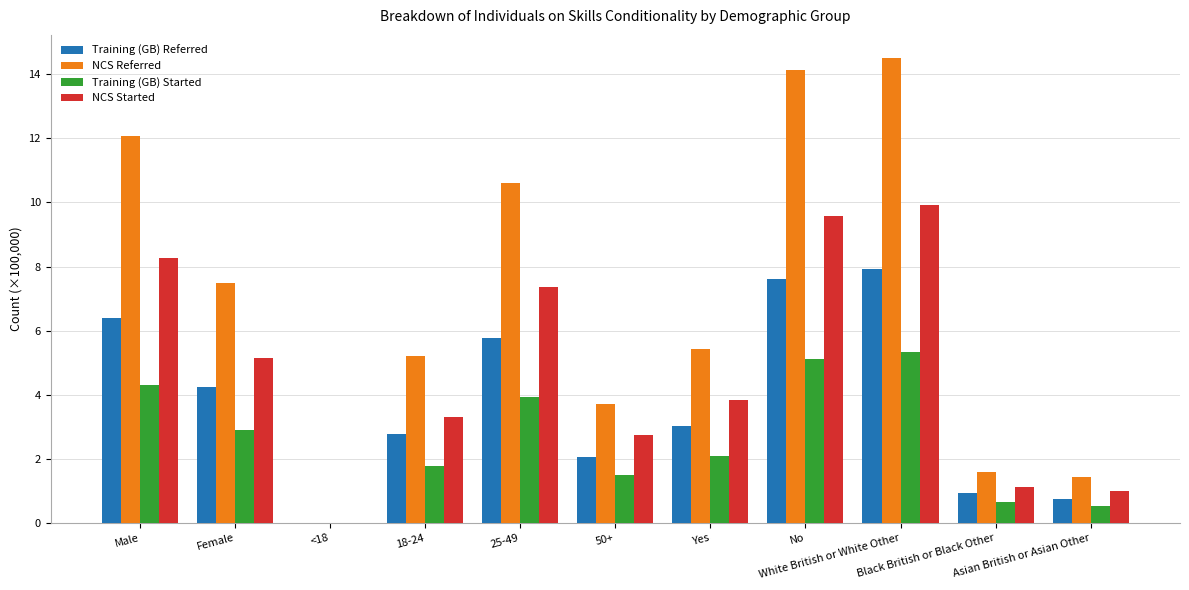

What is the highest value of the NCS Started series?

9.9